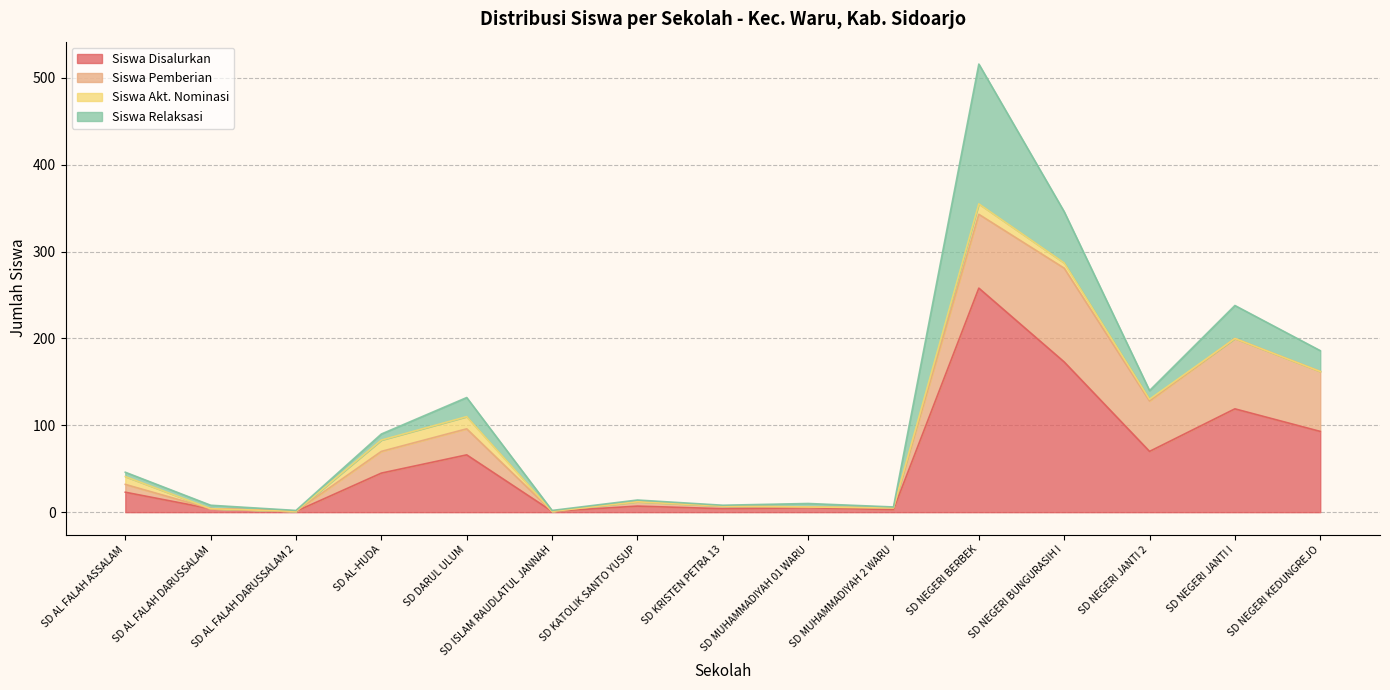

Is it true that Siswa Disalurkan equals 119 at SD NEGERI JANTI I?

True